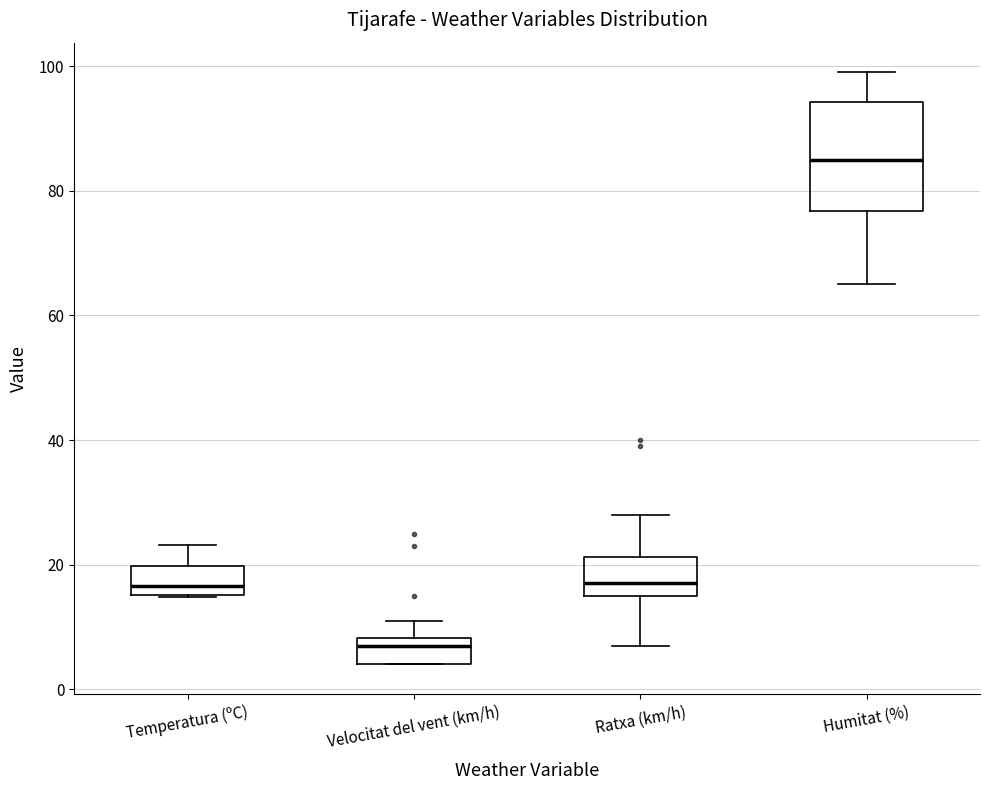

Where is the upper edge of the box for Ratxa (km/h) on the y-axis? The values are not printed on the chart, so give them approximately, as read against the axis.

22